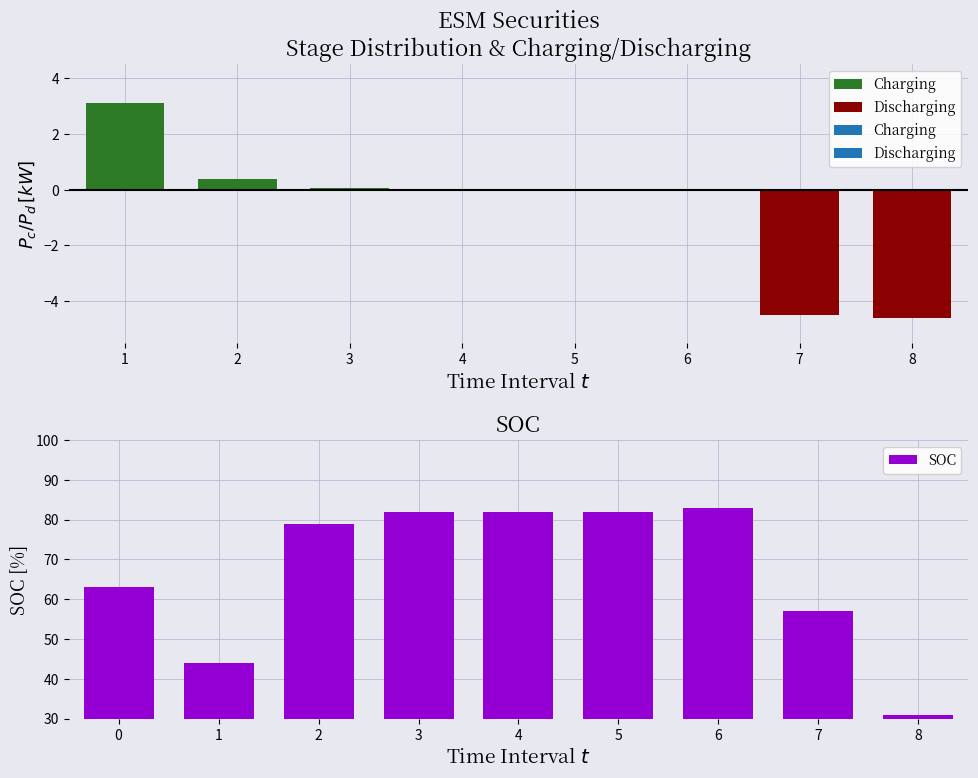

At which label does SOC reach its minimum?

8